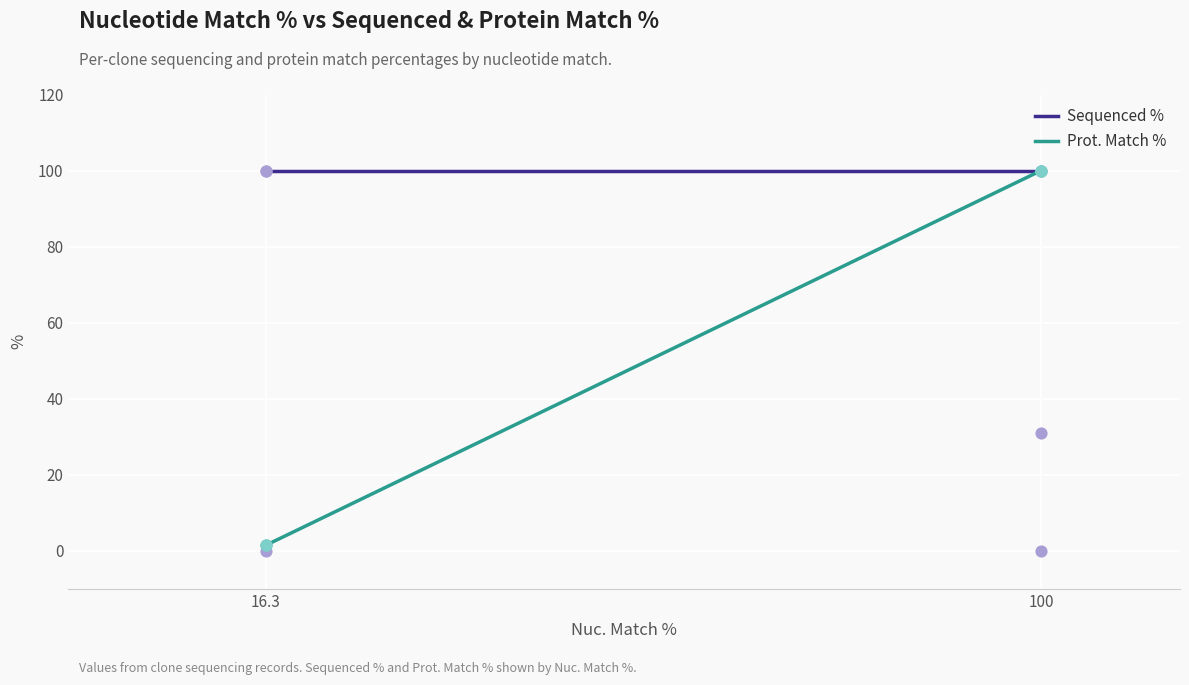

What are all the series names shown in the legend?

Sequenced %, Prot. Match %